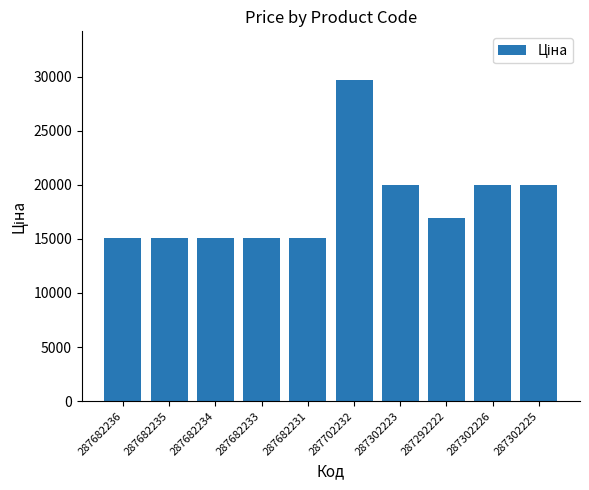

What is the value of the 10th bar from the left?

19964.2